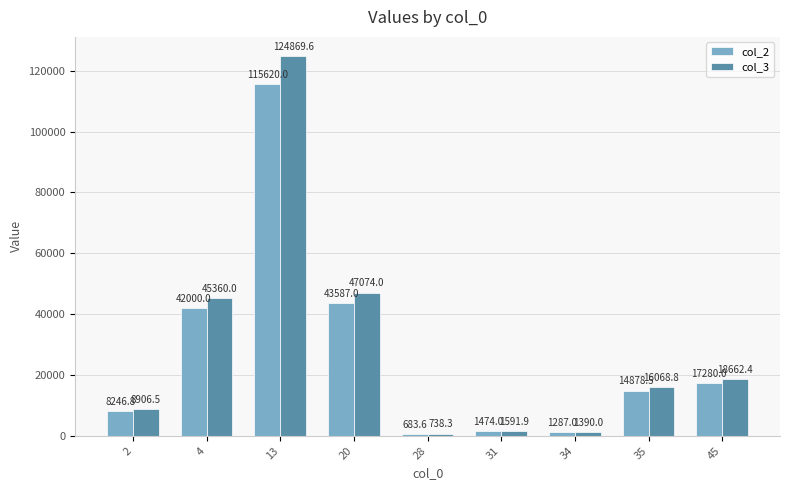

Which category has the lowest value across all series?

28